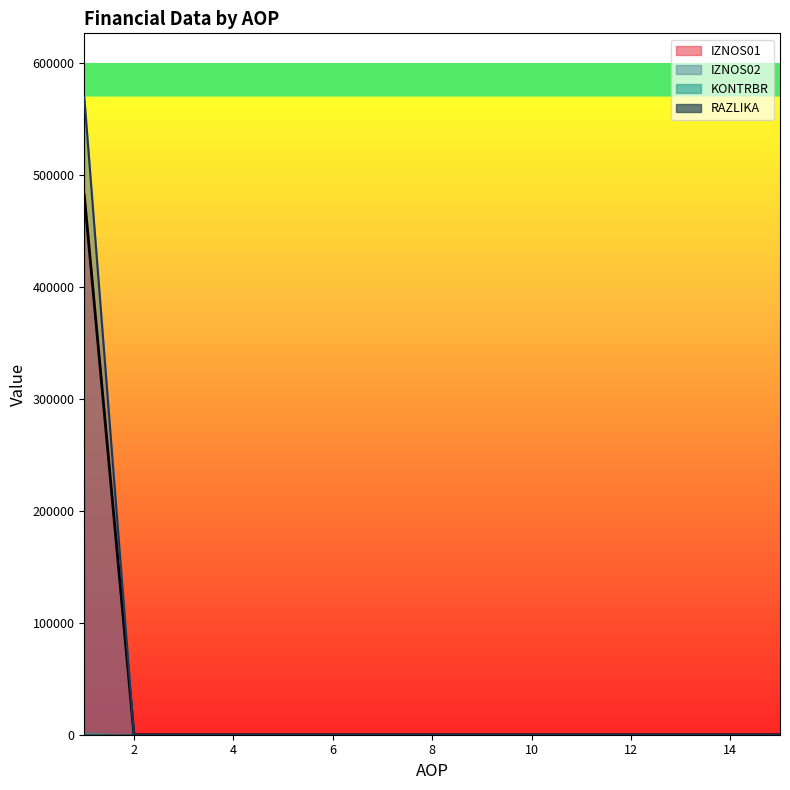

How many data points in IZNOS02 are above 0?

1